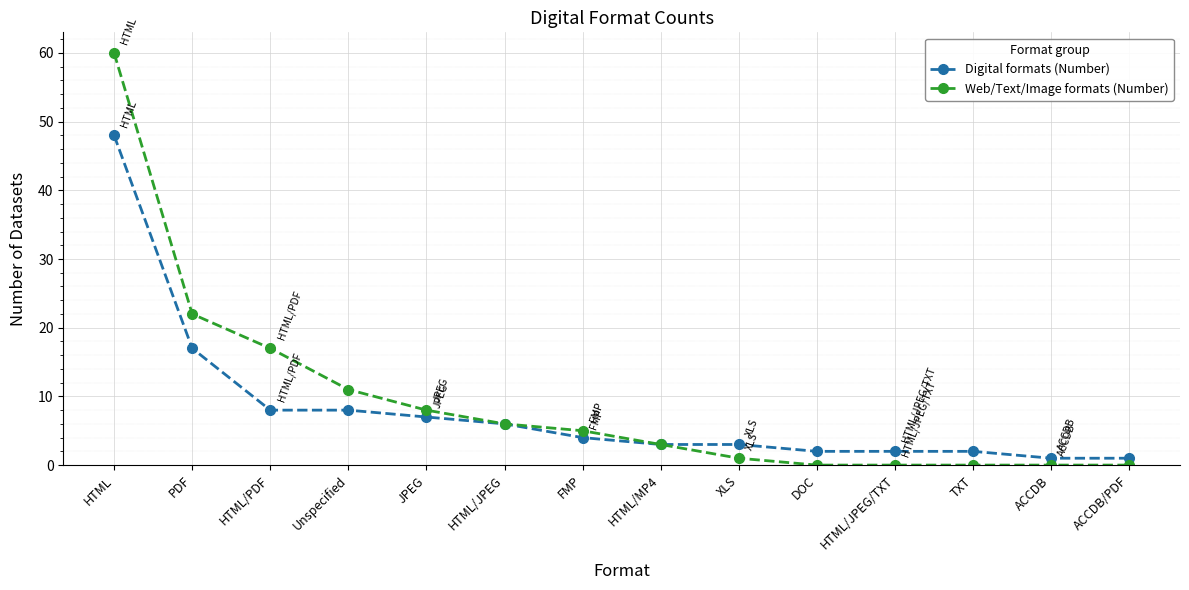

List the series in order of their peak value, lowest first.

Digital formats (Number), Web/Text/Image formats (Number)